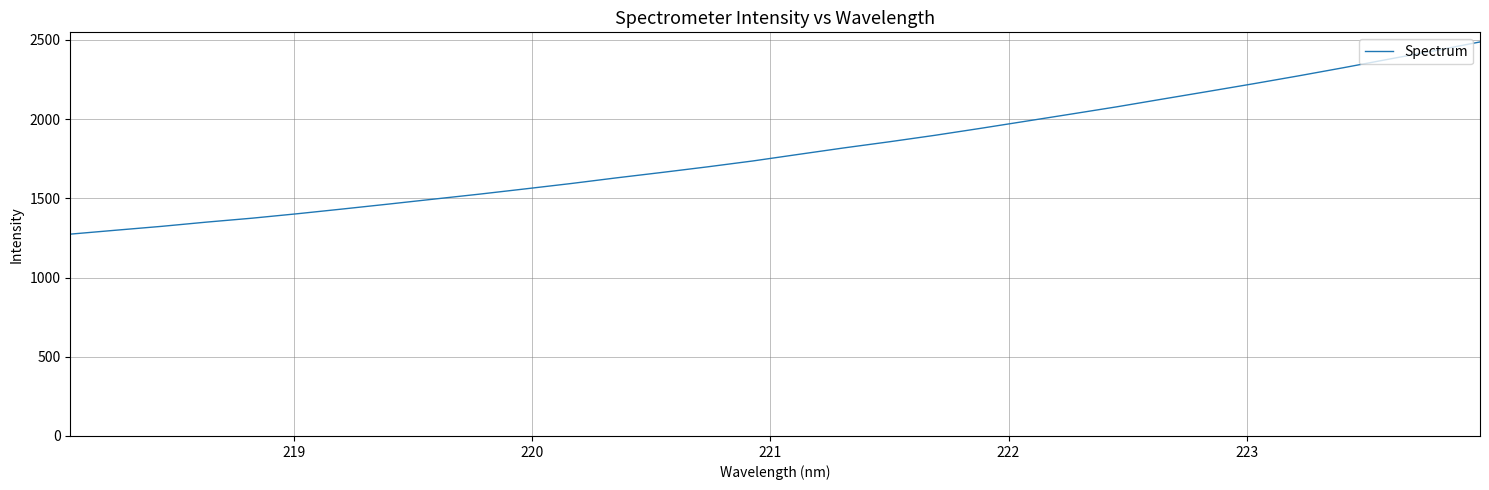

What is the maximum value shown in the chart?

2487.5